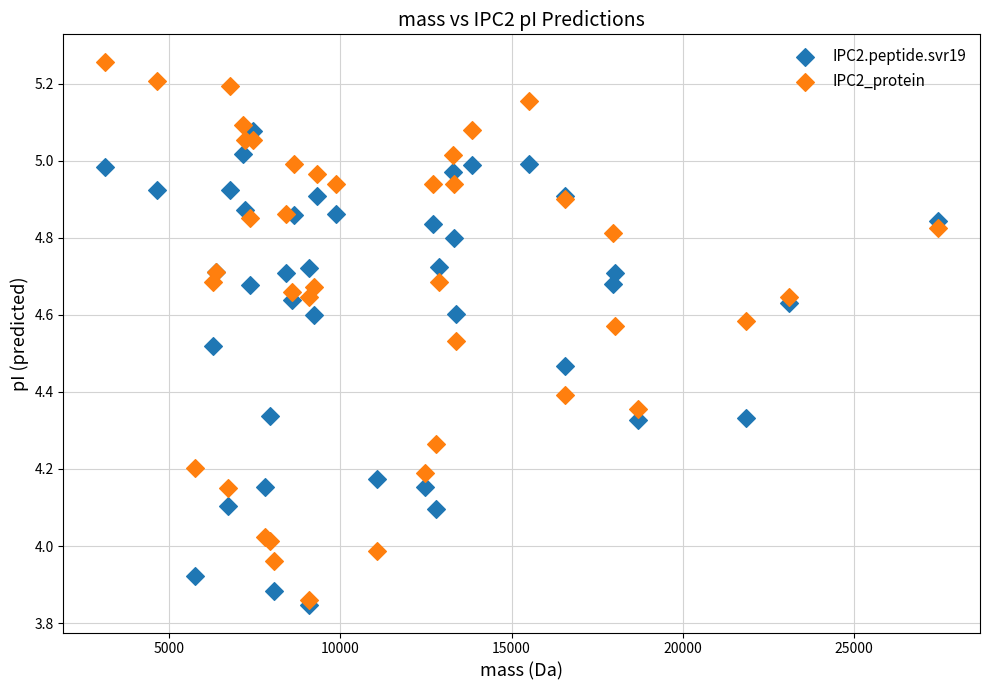

What are all the series names shown in the legend?

IPC2.peptide.svr19, IPC2_protein